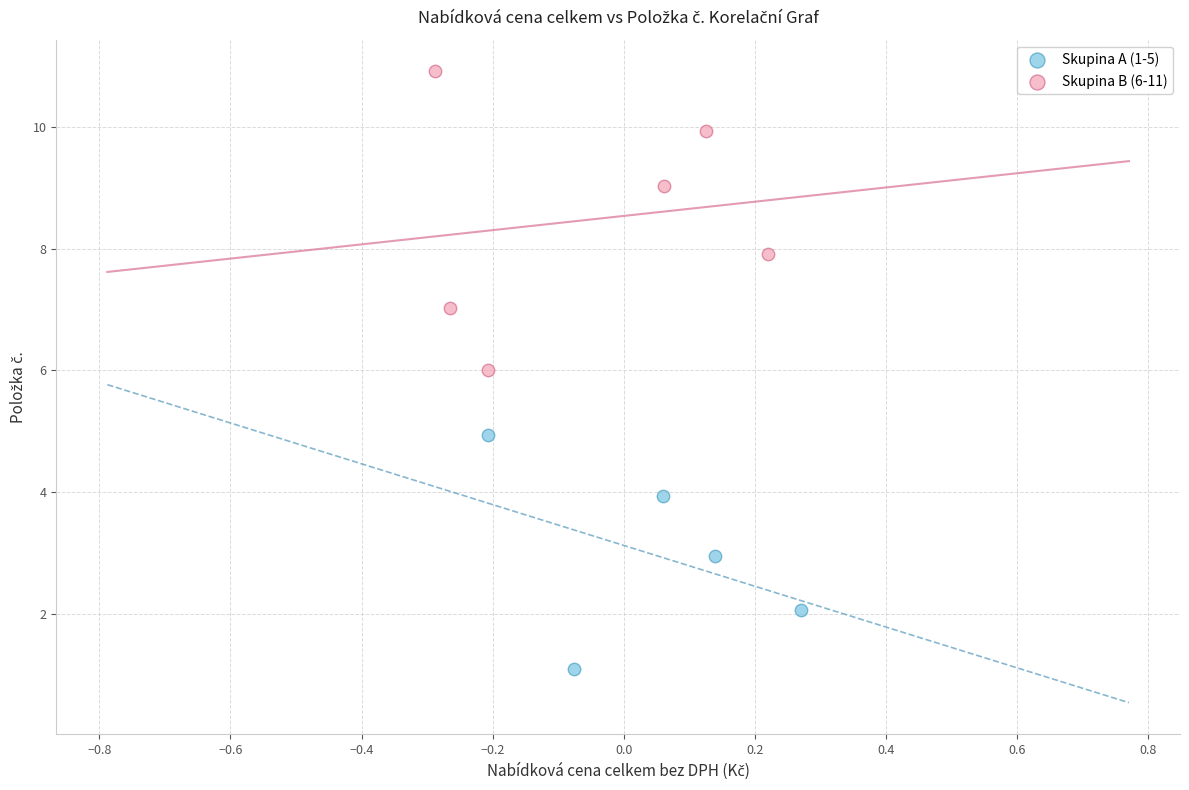

What are all the series names shown in the legend?

Skupina A (1-5), Skupina B (6-11)